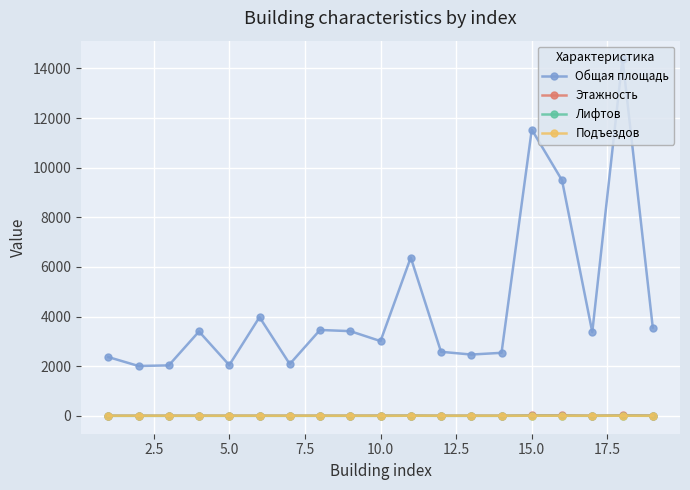

Does the chart display data point markers on the line(s)?

Yes